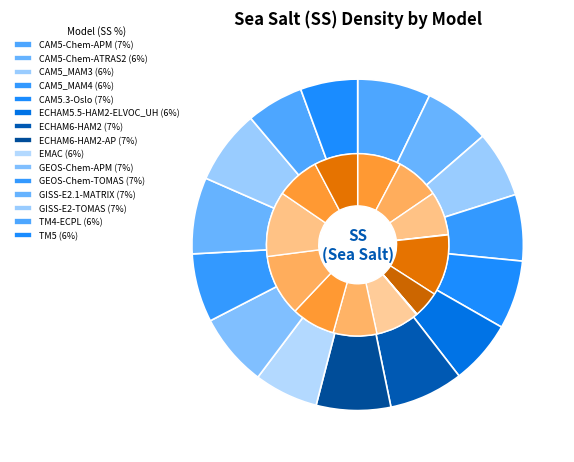

Rank the categories by value from highest to lowest.

GISS-E2-TOMAS, GISS-E2.1-MATRIX, CAM5.3-Oslo, CAM5-Chem-APM, CAM5-Chem-ATRAS2, CAM5_MAM3, EMAC, GEOS-Chem-APM, GEOS-Chem-TOMAS, TM4-ECPL, TM5, ECHAM5.5-HAM2-ELVOC_UH, CAM5_MAM4, ECHAM6-HAM2, ECHAM6-HAM2-AP